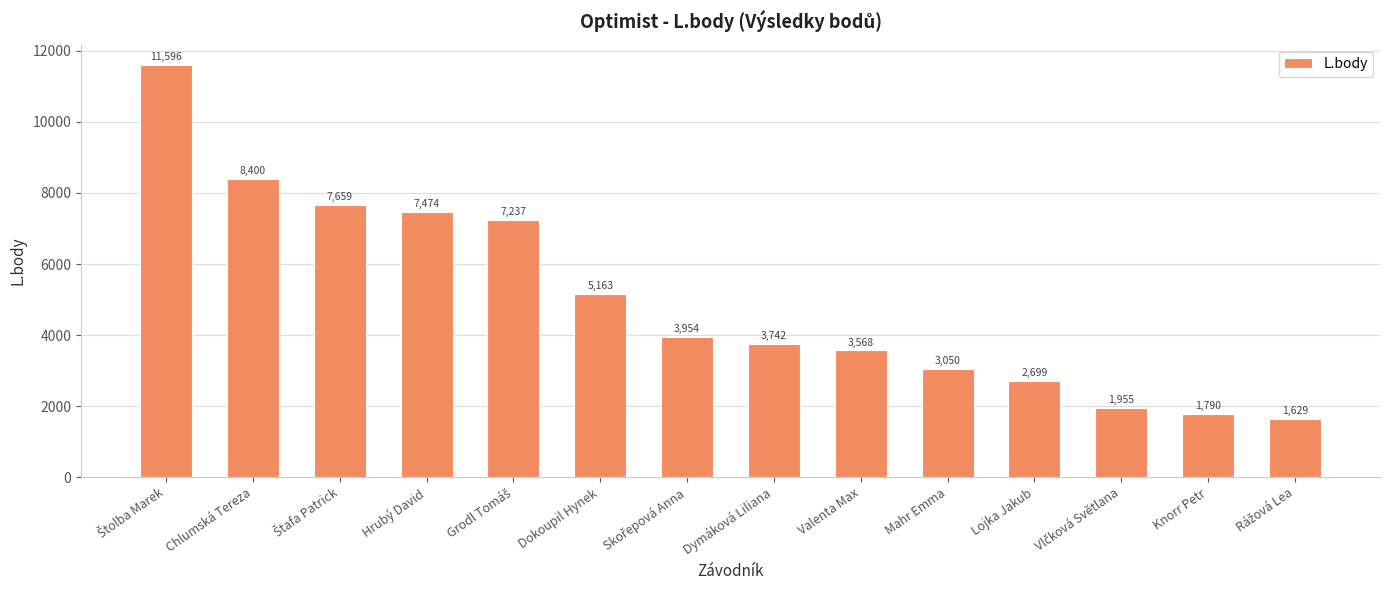

What is the difference between the second highest and second lowest values?

6610